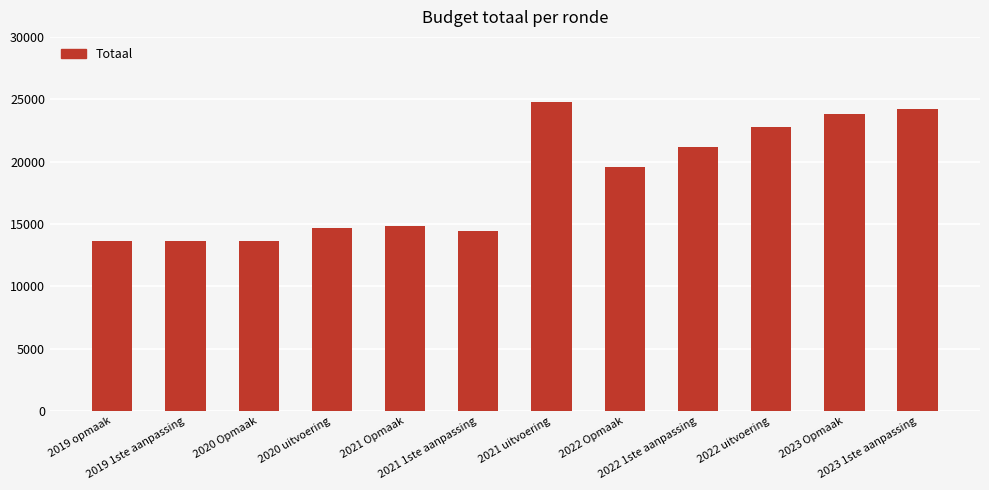

What is the average value?

18423